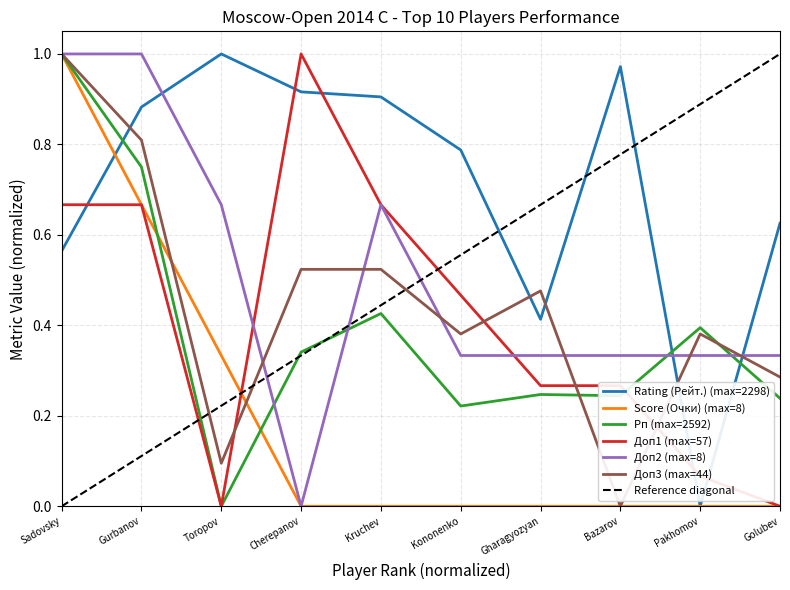

Rank the categories by Top 10 Players - Доп1 value from highest to lowest.

Cherepanov, Sadovsky, Gurbanov, Kruchev, Kononenko, Gharagyozyan, Bazarov, Pakhomov, Toropov, Golubev